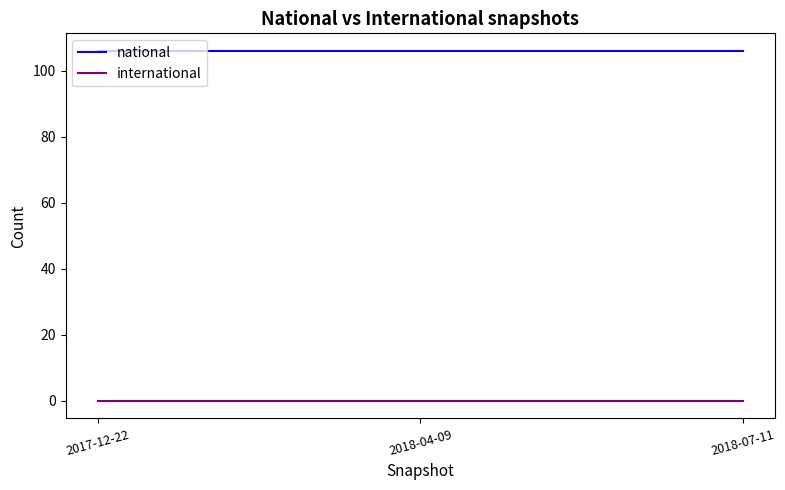

Rank the series by their maximum value, from lowest to highest.

international, national